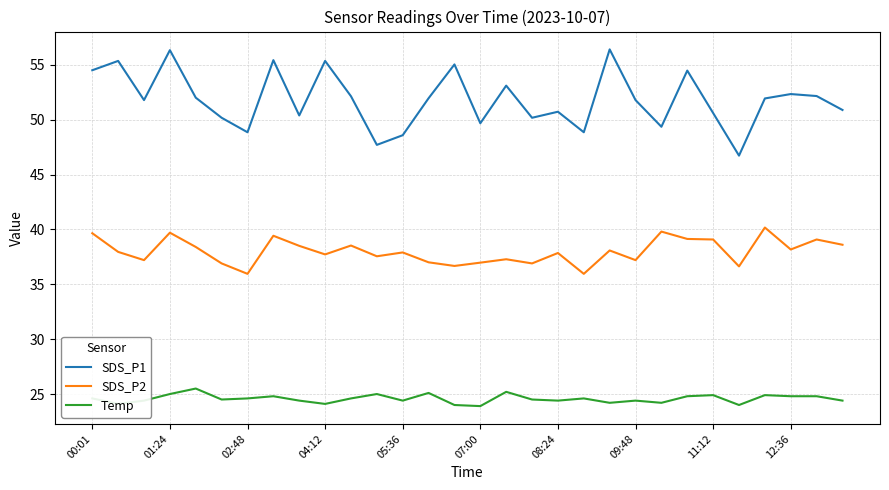

True or false: SDS_P1 and Temp intersect in this chart.

False